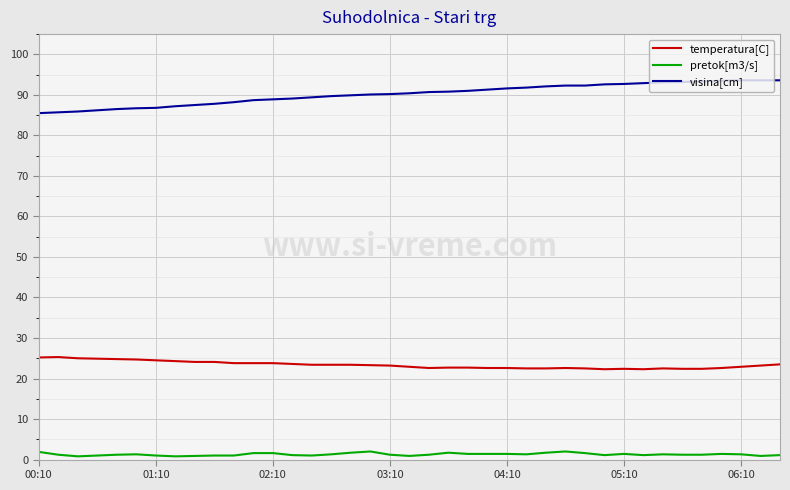

What is the greatest value displayed?

93.6